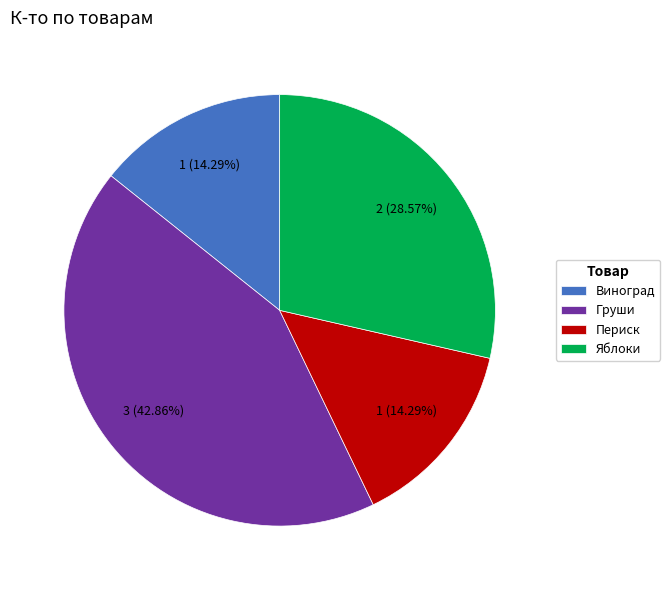

How many slices are in this pie chart?

4